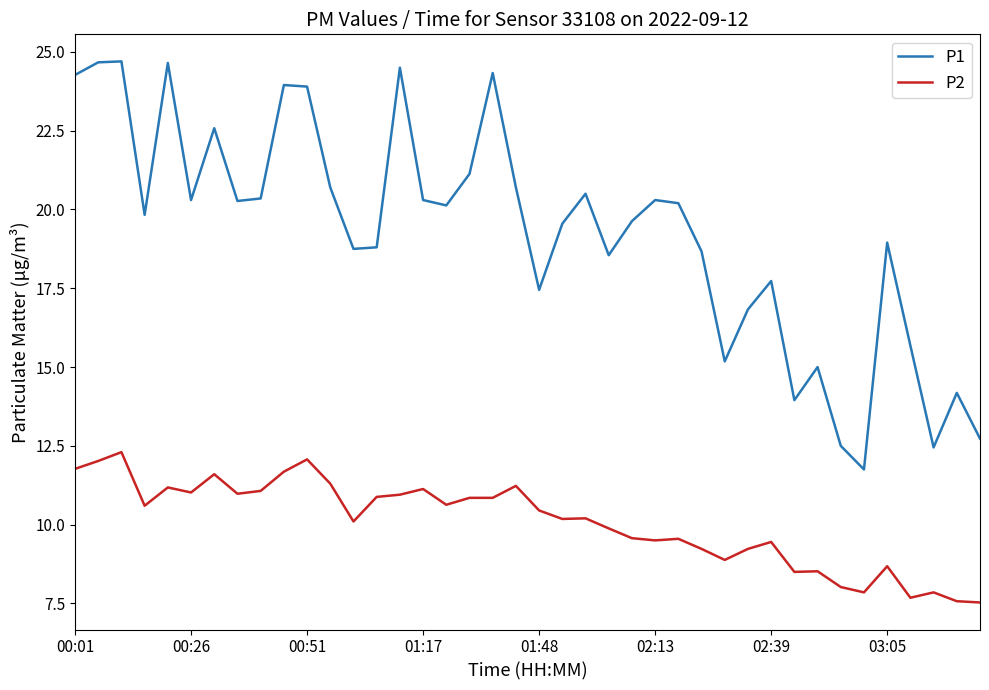

What is the maximum value for P2?

12.3